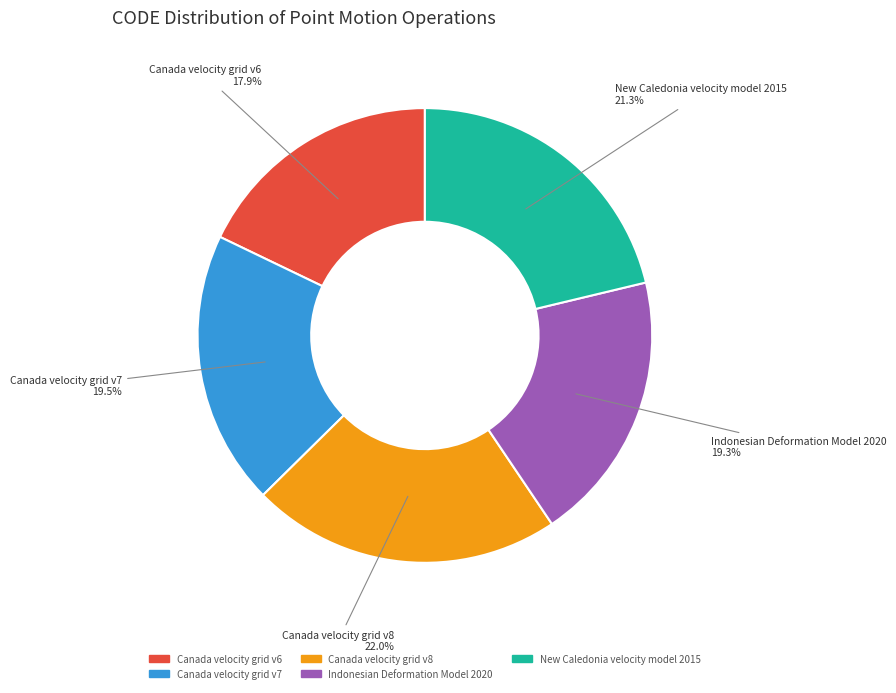

Does any single category account for the majority?

No